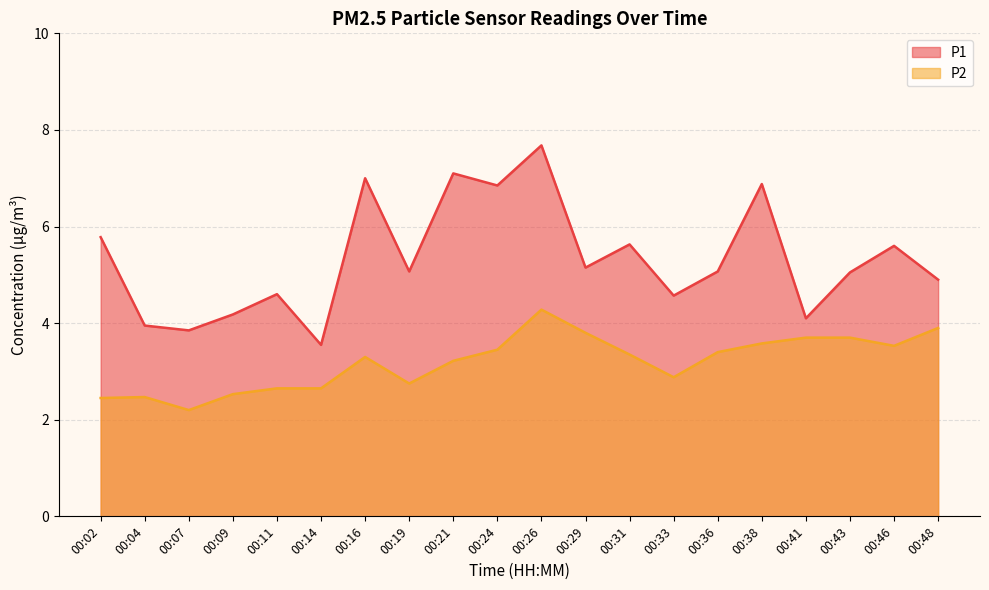

What is the value of the P1 point at the 9th from the left?

7.1